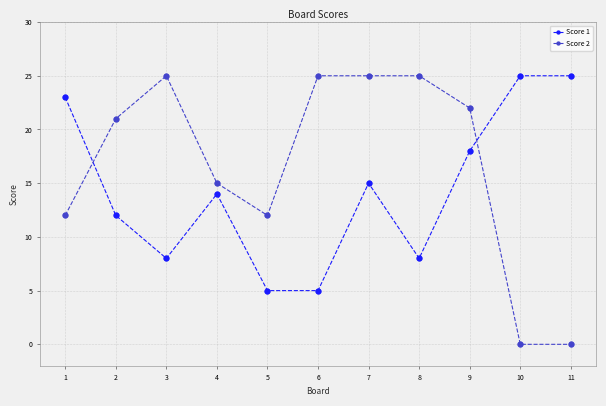

What are all the series names shown in the legend?

Score 1, Score 2